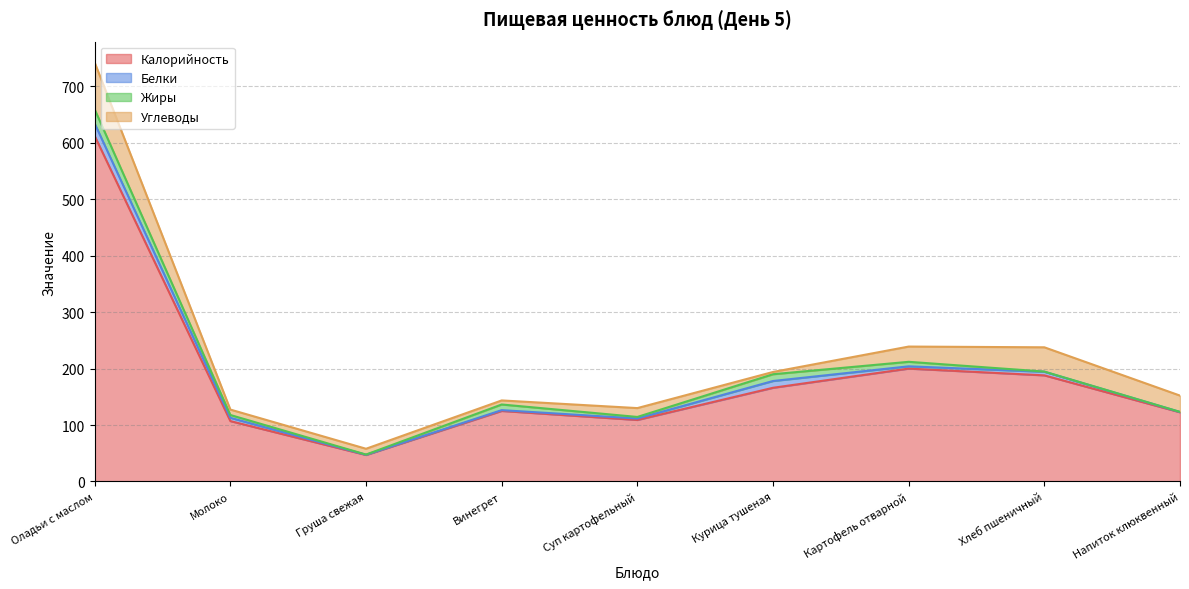

What is the total value across all series at Винегрет?

143.6